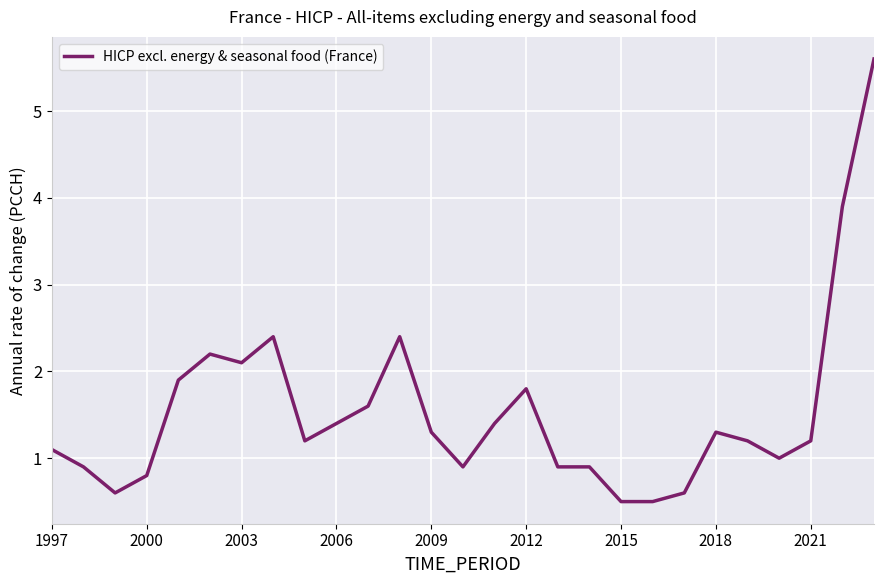

Reading left to right, what are all the values shown in this chart?

1.1	0.9	0.6	0.8	1.9	2.2	2.1	2.4	1.2	1.4	1.6	2.4	1.3	0.9	1.4	1.8	0.9	0.9	0.5	0.5	0.6	1.3	1.2	1.0	1.2	3.9	5.6